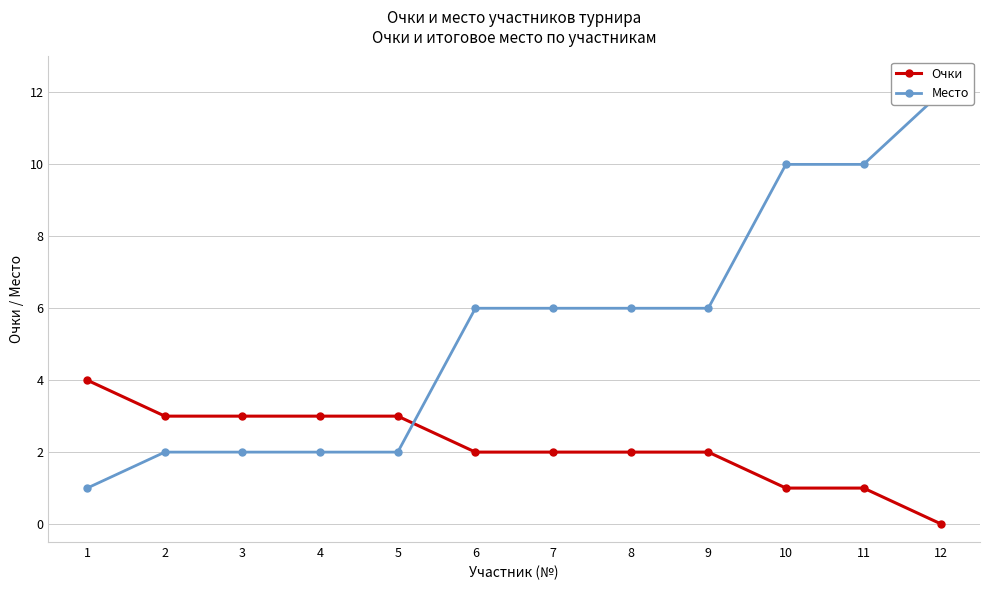

How many values in Очки are above zero?

11